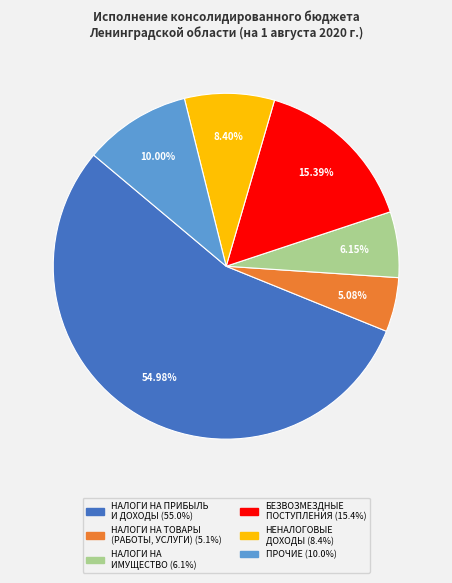

Does any single category account for the majority?

Yes